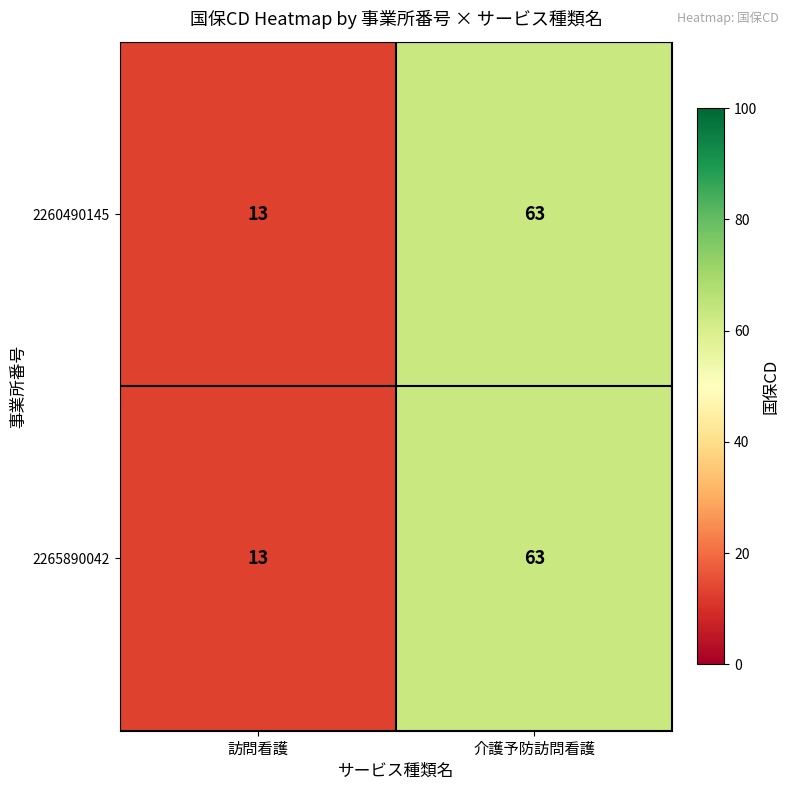

What value does the 2260490145 series have at 介護予防訪問看護, to the nearest 10?

60